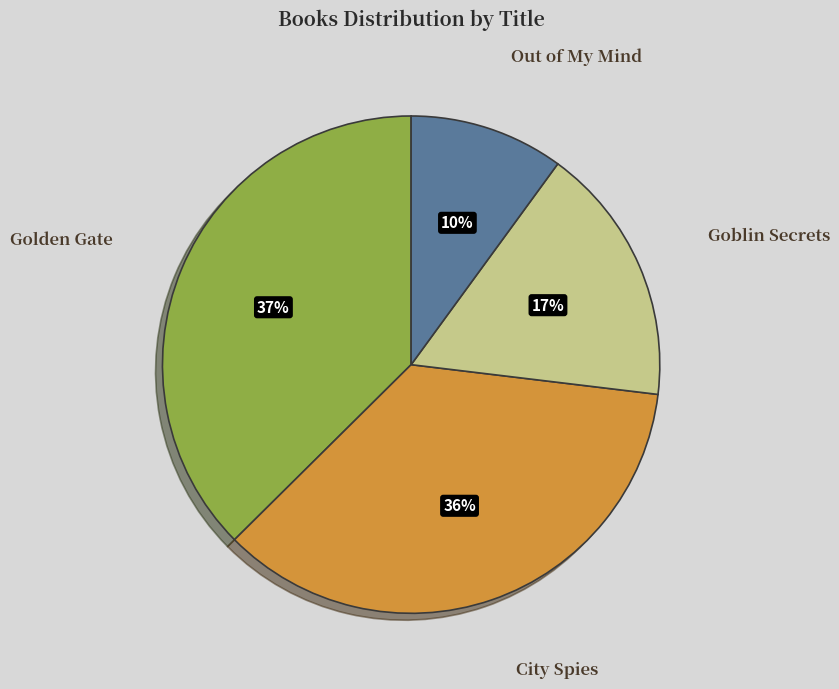

Is there any slice that represents more than half of the pie?

No